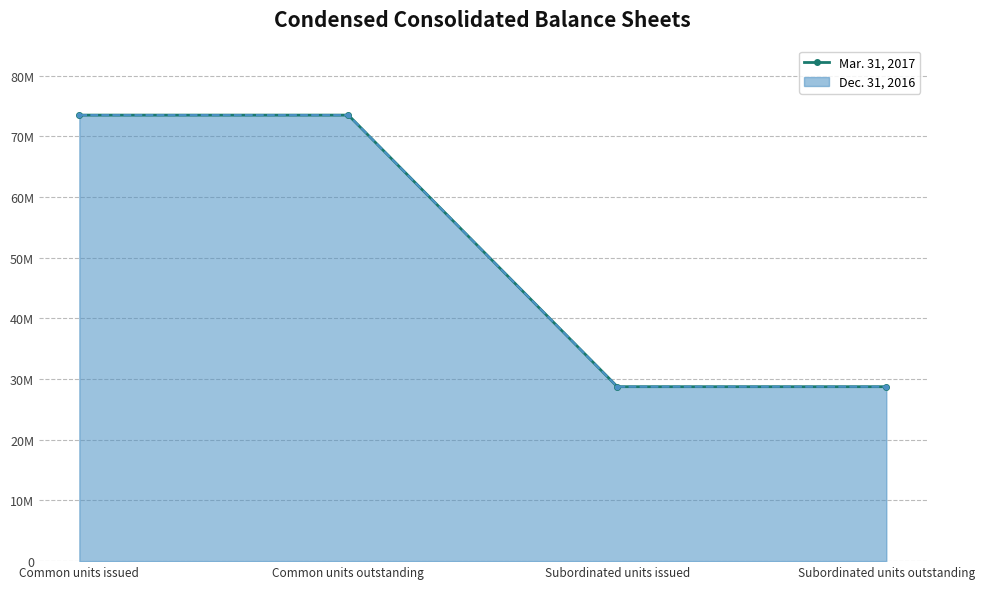

How many values are between 28753623 and 73519133?

4